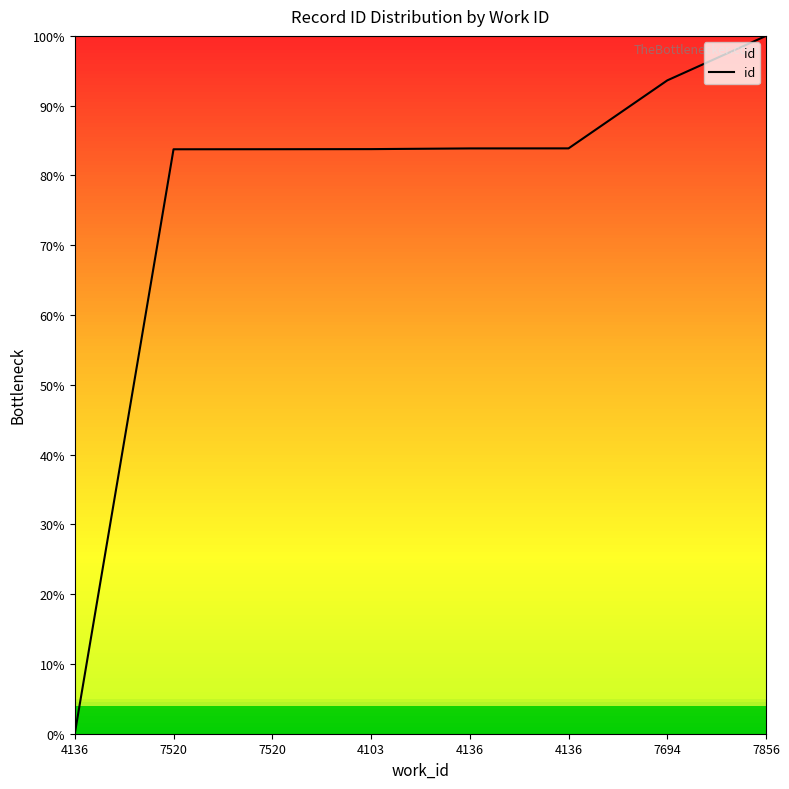

Does the chart have visible grid lines?

No